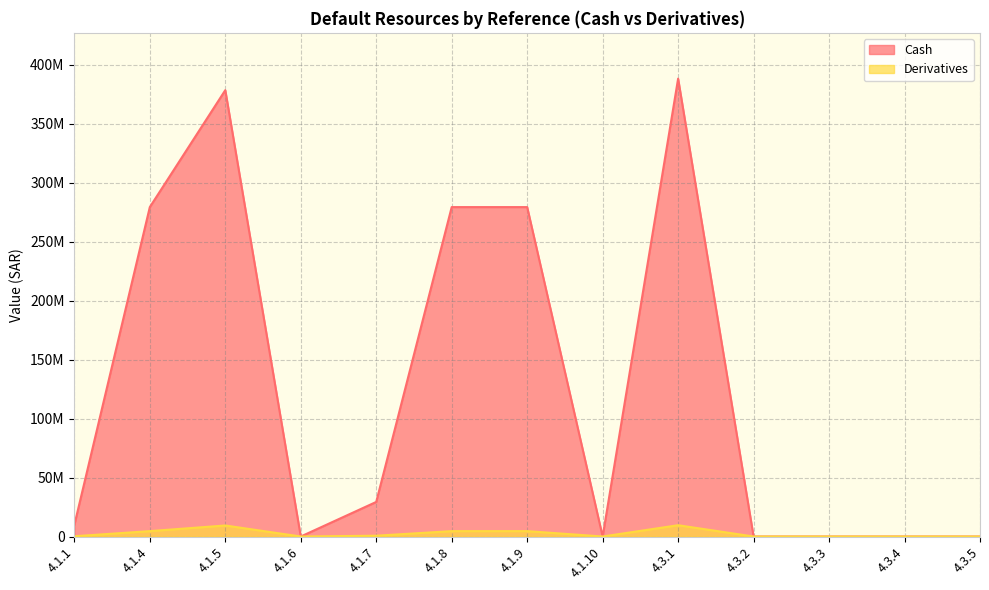

Is it true that Derivatives equals 9575104.8 at 4.3.1?

True